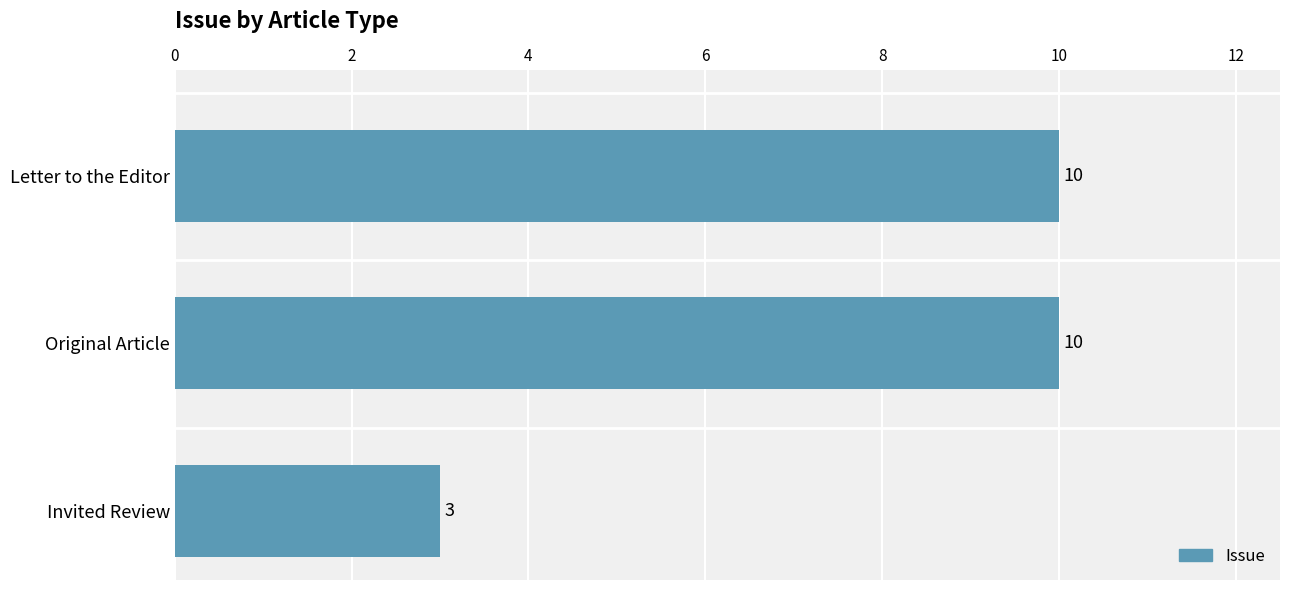

How many values are between 3 and 10?

3